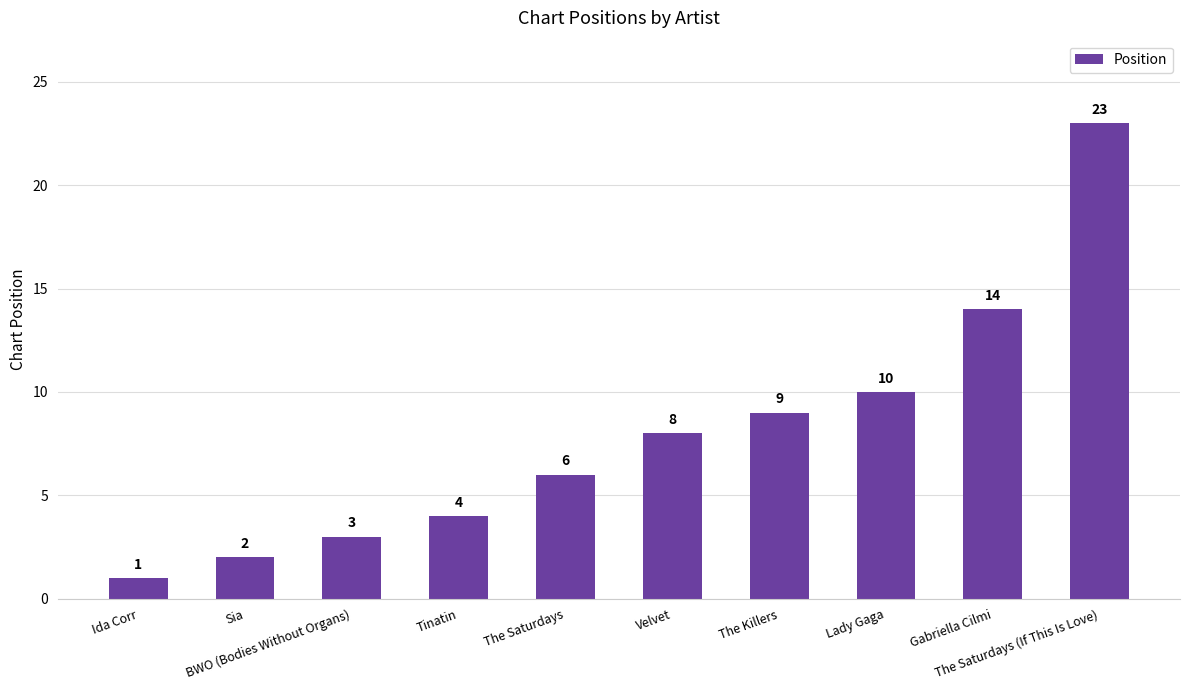

Reading left to right, transcribe all the data shown in this chart.

Ida Corr=1	Sia=2	BWO (Bodies Without Organs)=3	Tinatin=4	The Saturdays=6	Velvet=8	The Killers=9	Lady Gaga=10	Gabriella Cilmi=14	The Saturdays (If This Is Love)=23